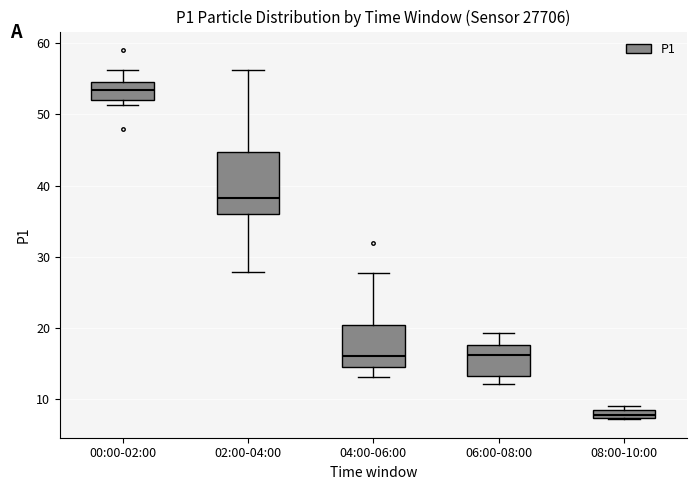

Which box has the highest median line?

00:00-02:00